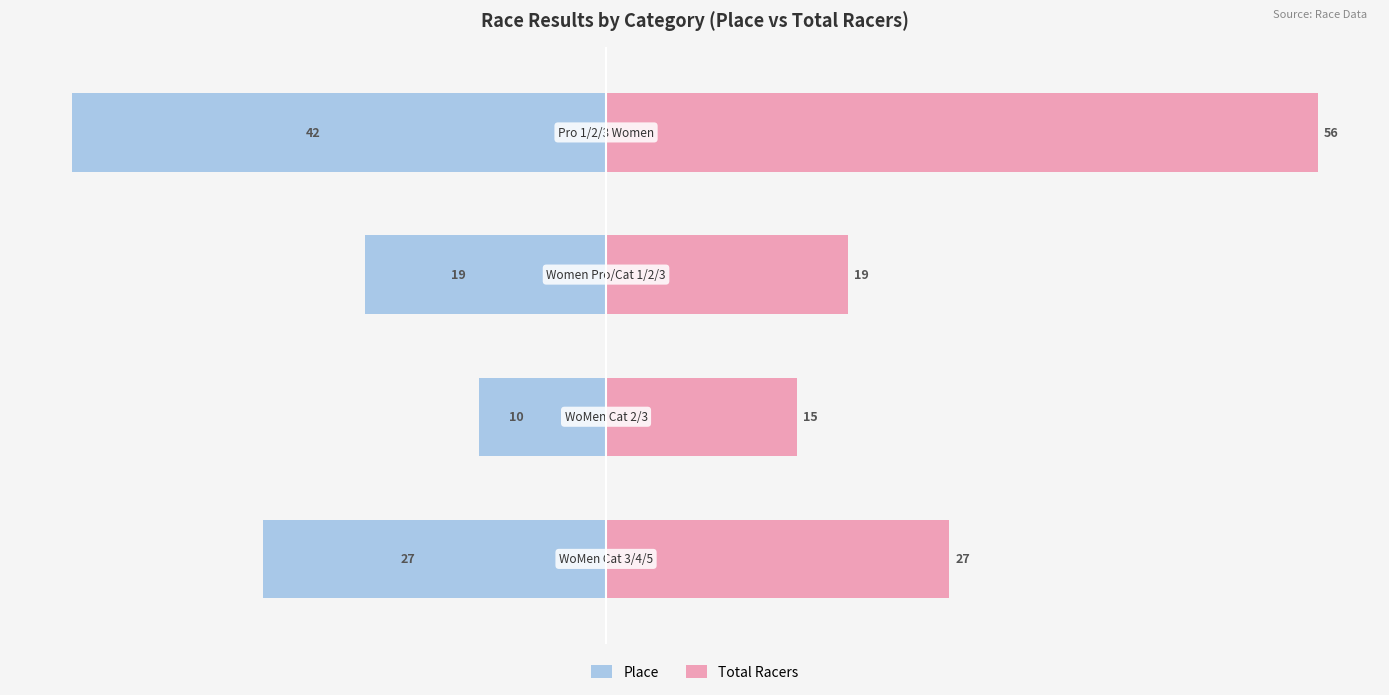

Are the bars grouped side by side (vs. stacked)?

Yes